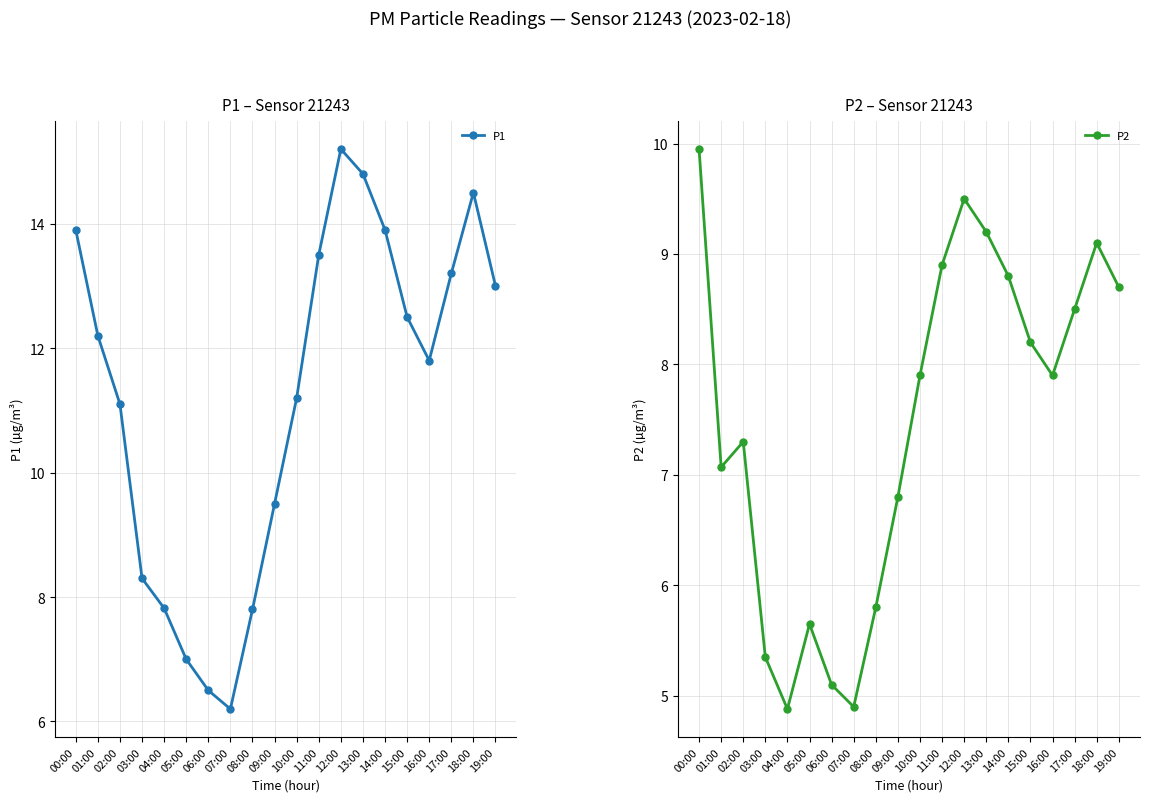

Reading left to right, list all the values displayed in this chart.

P1: 00:00=13.9	01:00=12.2	02:00=11.1	03:00=8.3	04:00=7.8	05:00=7.0	06:00=6.5	07:00=6.2	08:00=7.8	09:00=9.5	10:00=11.2	11:00=13.5	12:00=15.2	13:00=14.8	14:00=13.9	15:00=12.5	16:00=11.8	17:00=13.2	18:00=14.5	19:00=13.0
P2: 00:00=9.9	01:00=7.1	02:00=7.3	03:00=5.3	04:00=4.9	05:00=5.7	06:00=5.1	07:00=4.9	08:00=5.8	09:00=6.8	10:00=7.9	11:00=8.9	12:00=9.5	13:00=9.2	14:00=8.8	15:00=8.2	16:00=7.9	17:00=8.5	18:00=9.1	19:00=8.7